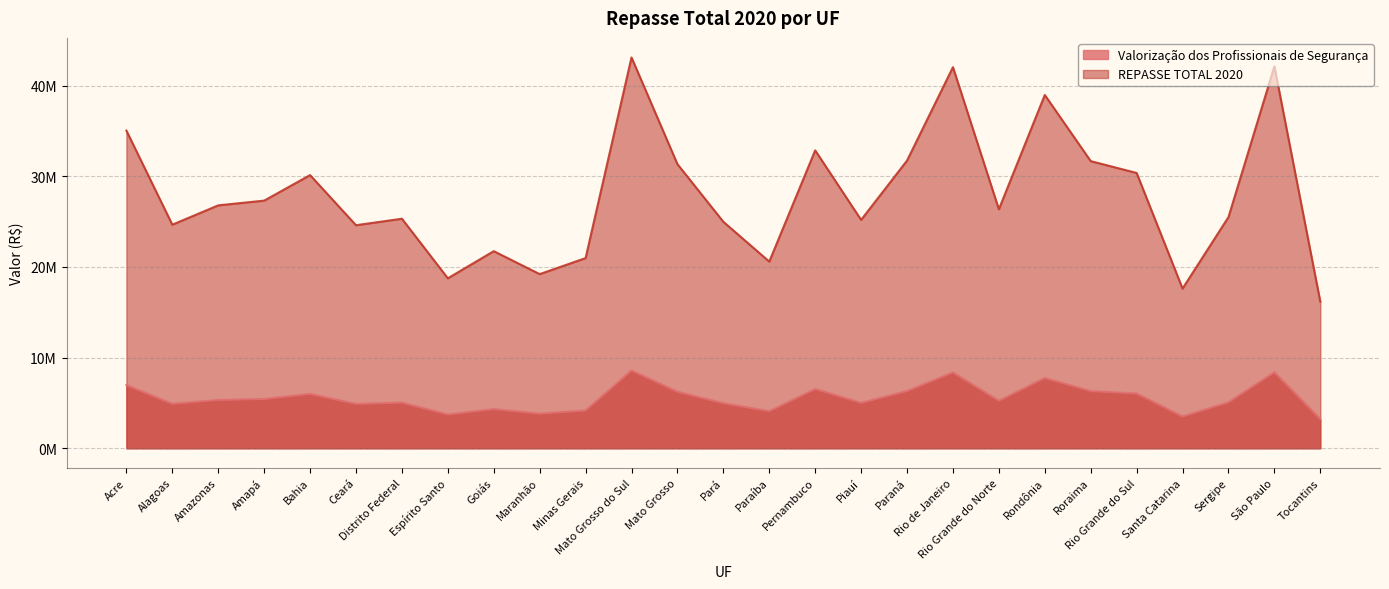

Where is the first local maximum for Valorização dos Profissionais de Segurança?

Bahia